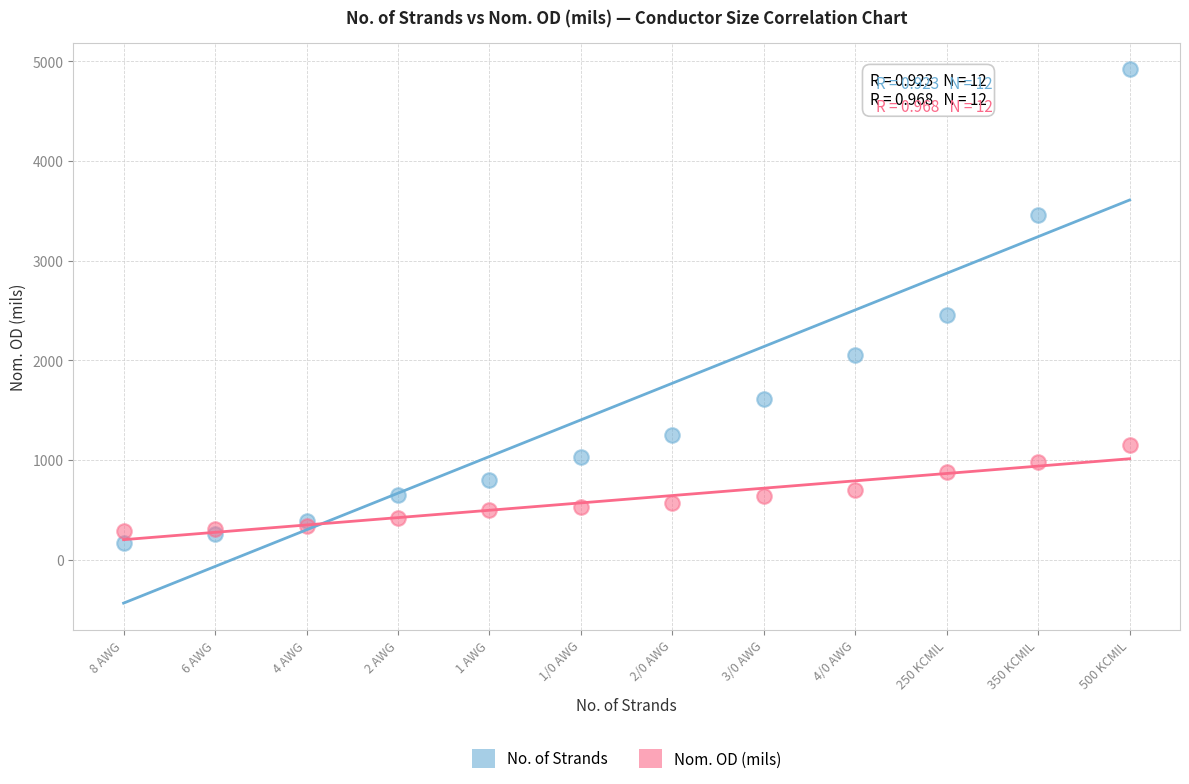

In the No. of Strands series, what Y value is closest to 2544?

2451